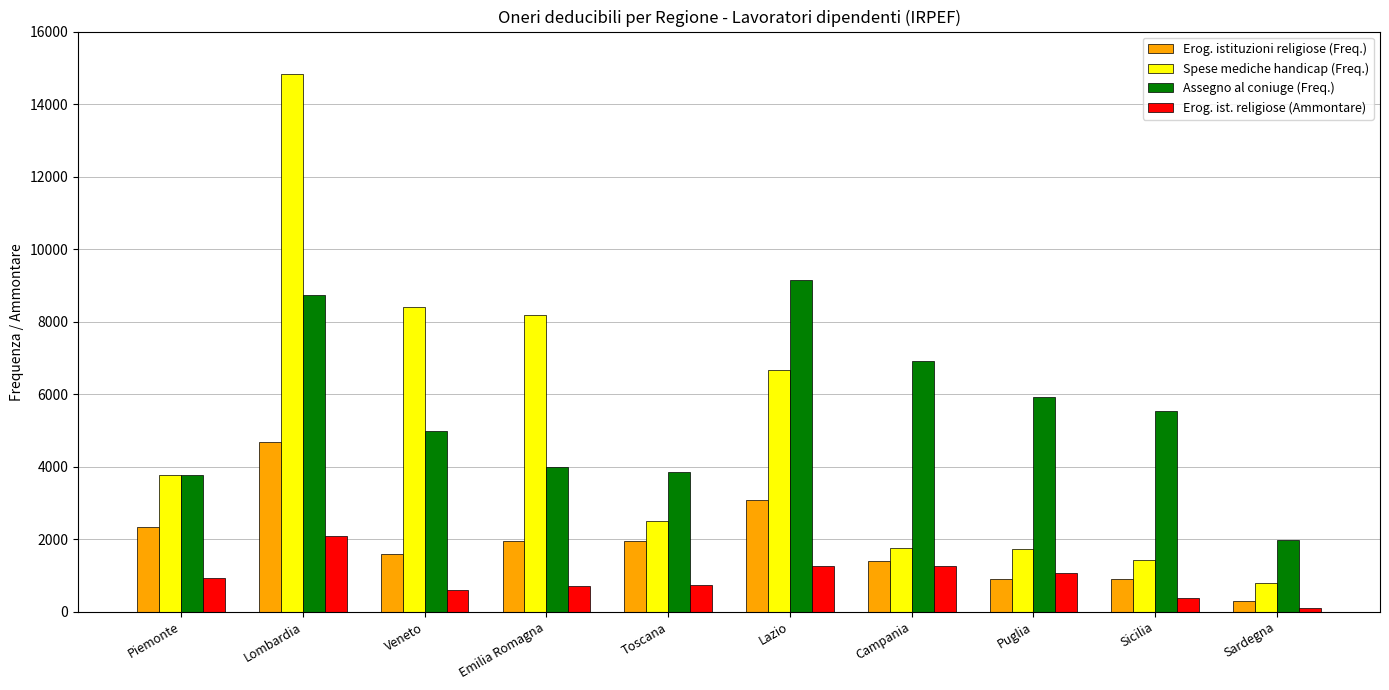

Read the Spese mediche handicap (Freq.) value at Piemonte, to the nearest 50.

3750